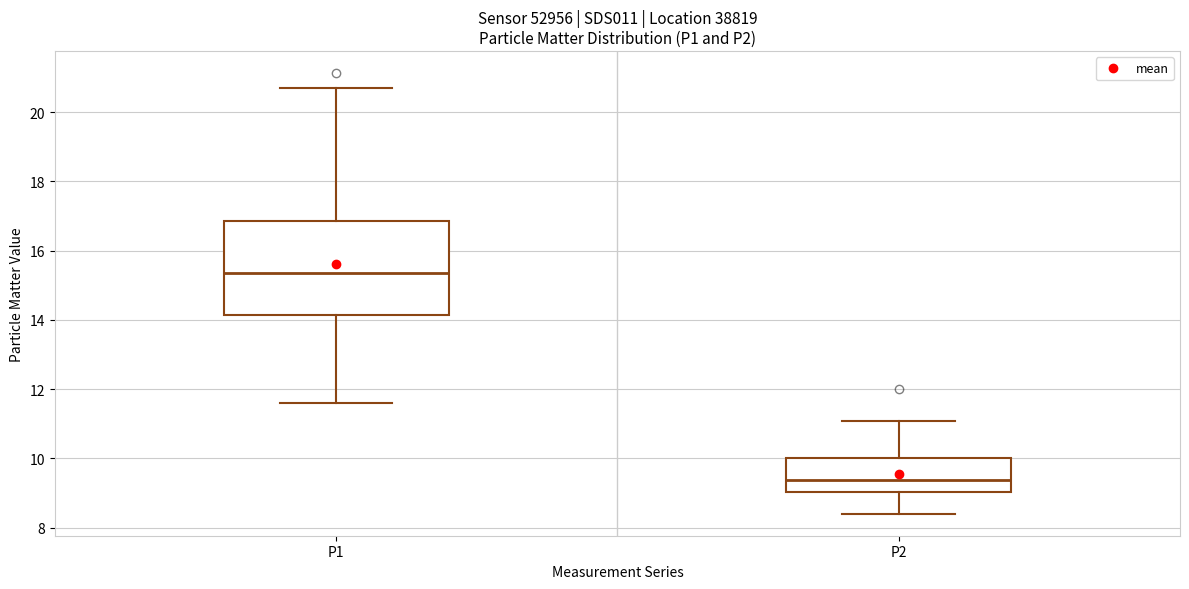

Reading left to right, read every box against the y-axis: the position of its median line, the range the box covers, and the ends of its whiskers. The values are not printed on the chart, so give them approximately, as read against the axis.

P1: median 15.4, box 14.2 to 16.8, whiskers 11.6 to 20.8
P2: median 9.4, box 9.0 to 10.0, whiskers 8.4 to 11.0